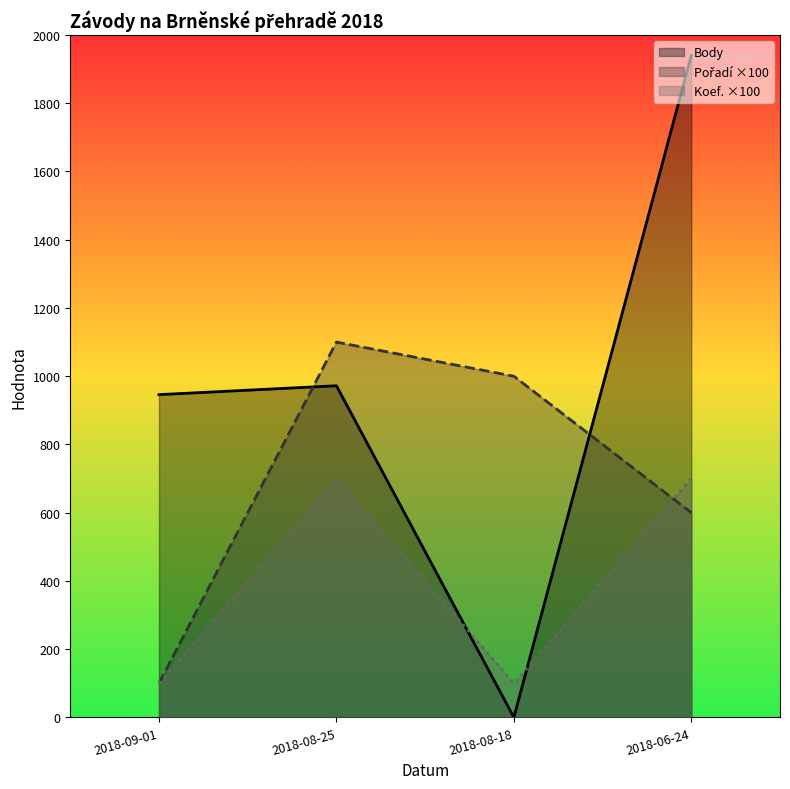

How many lines are shown in the chart?

3